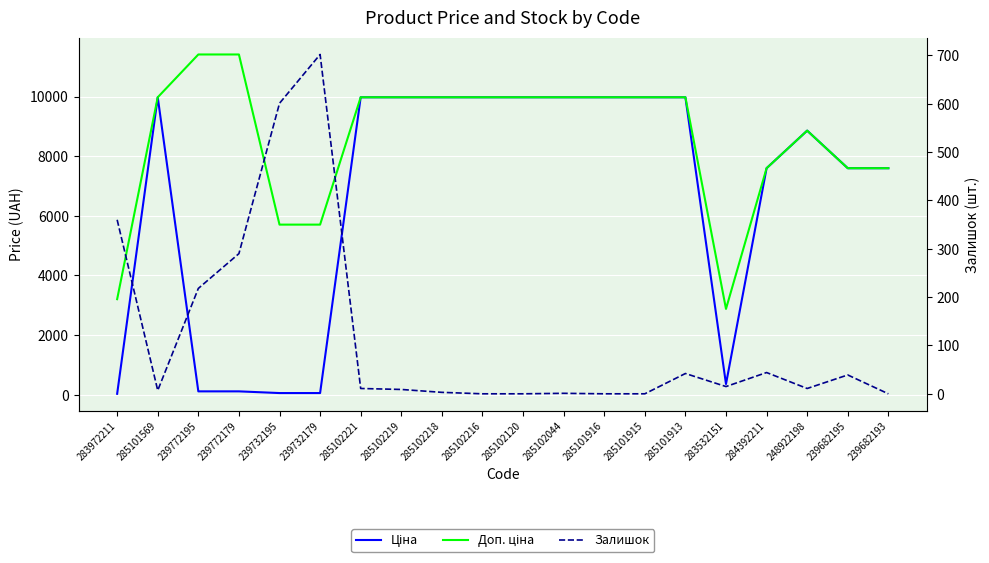

The value of Ціна at 285102120 is 9975.0. True or false?

True